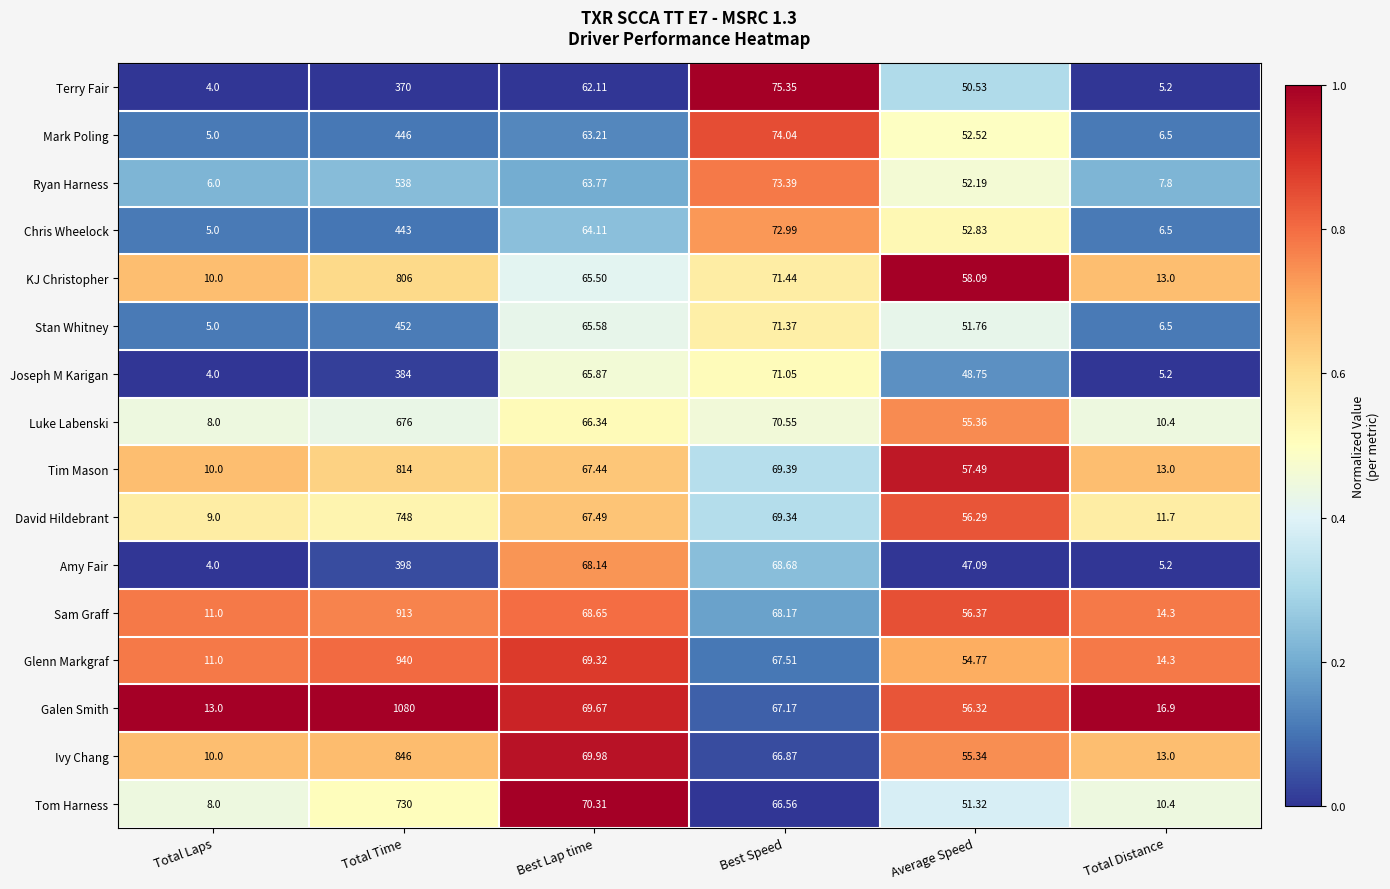

At which category is the sum across all series the highest?

Total Time